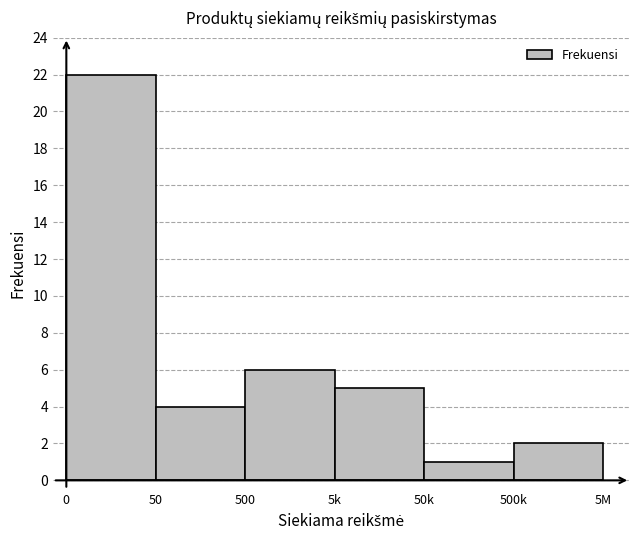

Reading right to left, extract all data points from this chart.

500k=2	50k=1	5k=5	500=6	50=4	0=22